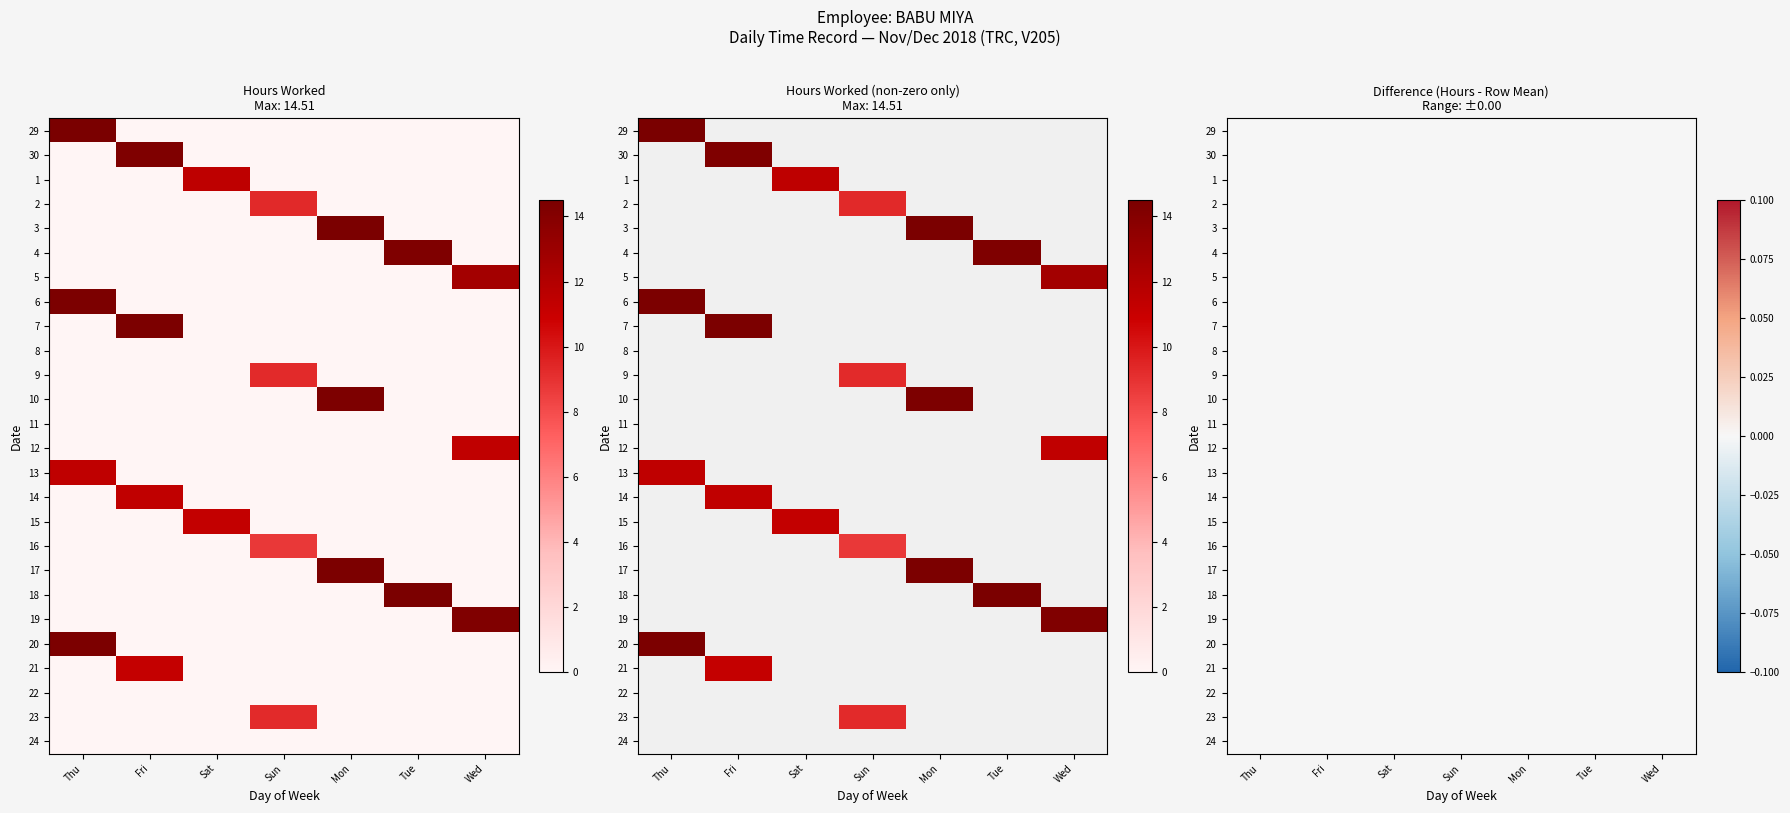

At which label is 6 closest to 7?

Fri